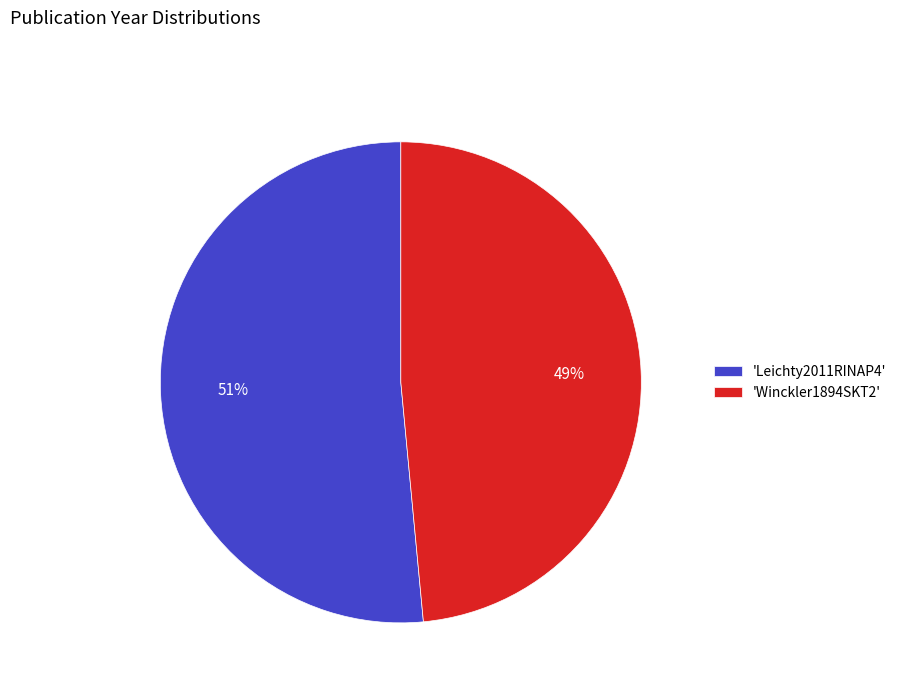

Between 'Leichty2011RINAP4' and 'Winckler1894SKT2', which is larger?

'Leichty2011RINAP4'